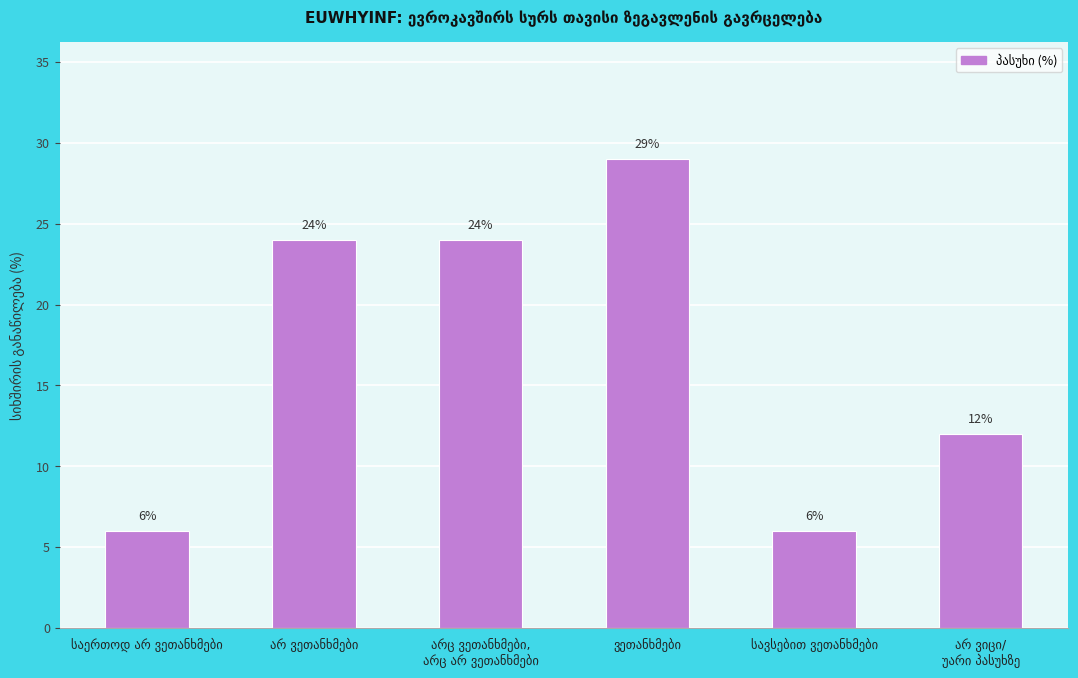

What is the smallest value displayed?

6